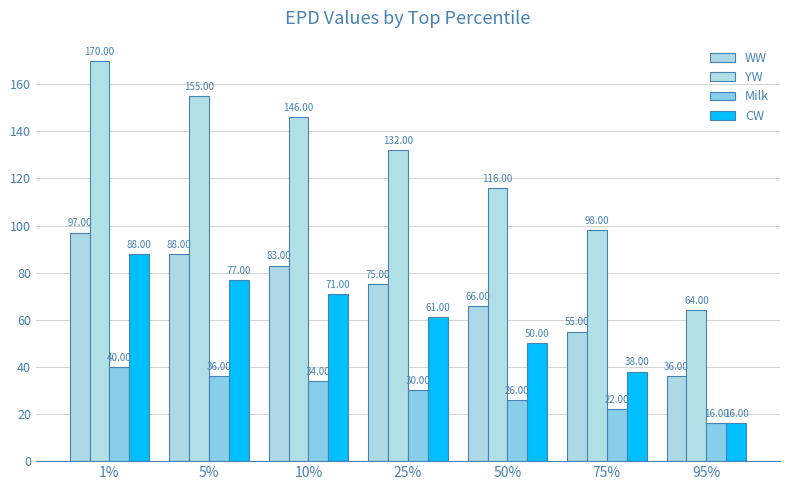

What is the label of the 3rd bar from the right?

50%